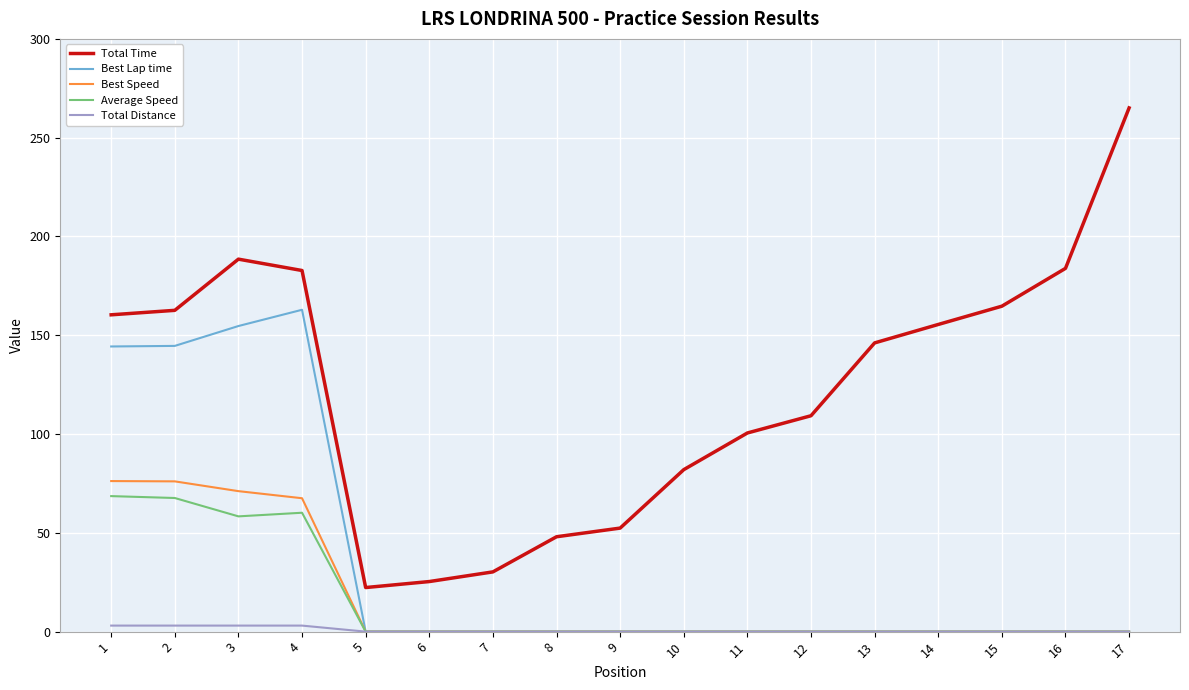

What is the difference between the maximum and minimum values in the Best Speed series?

76.2